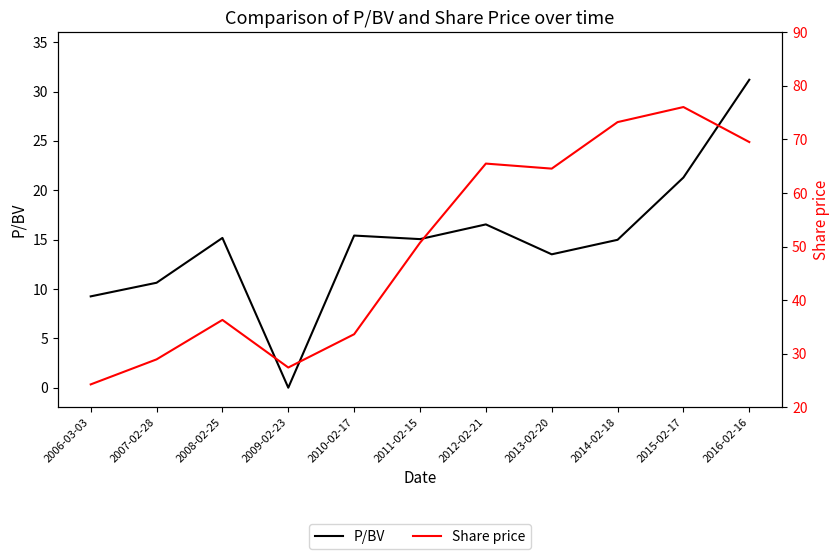

At 2016-02-16, list the series in order from smallest to largest.

P/BV, Share price